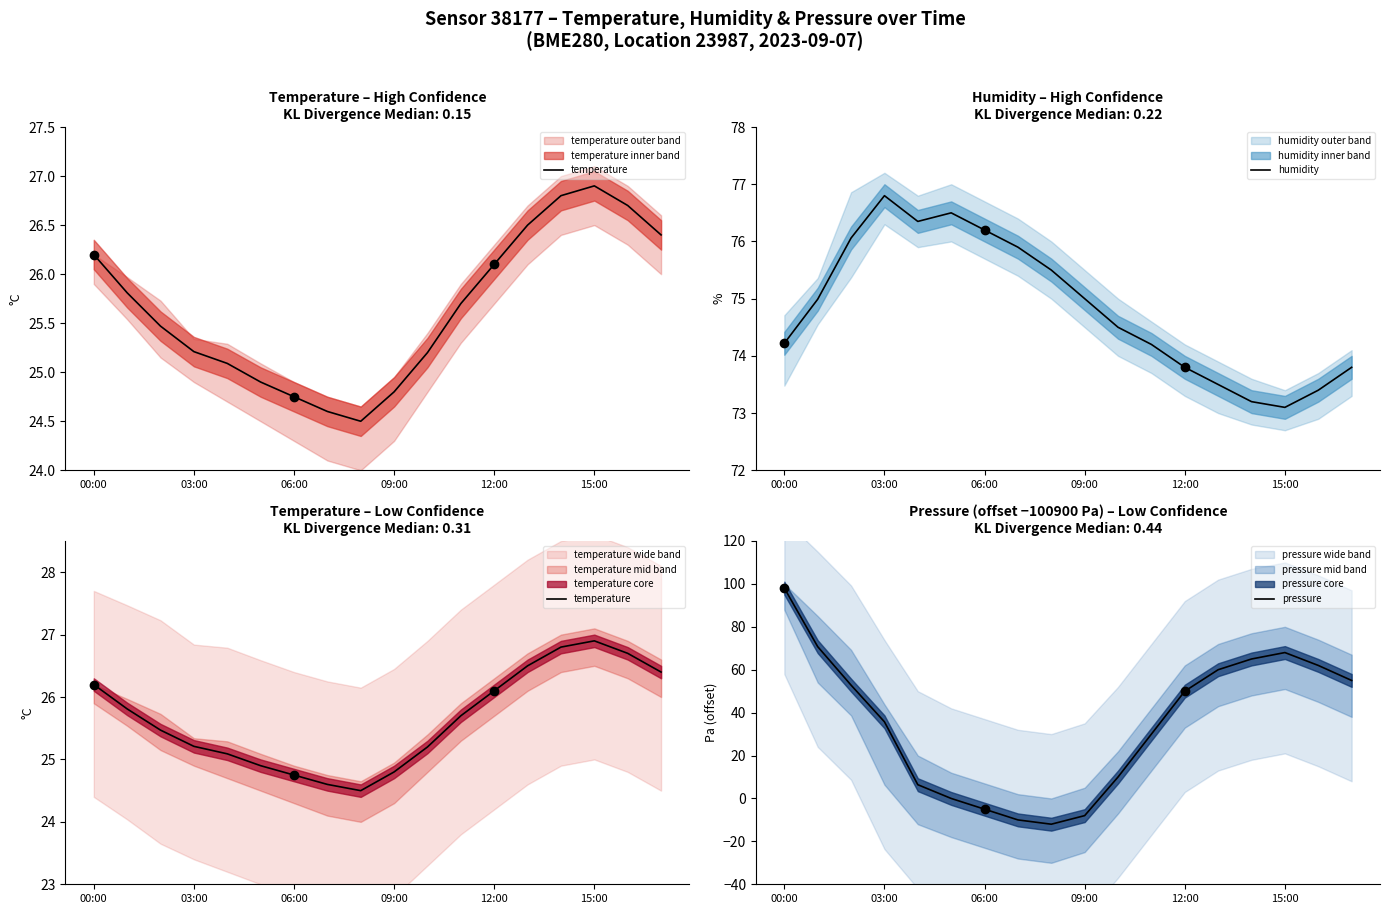

How many intersections are there between humidity and pressure?

1